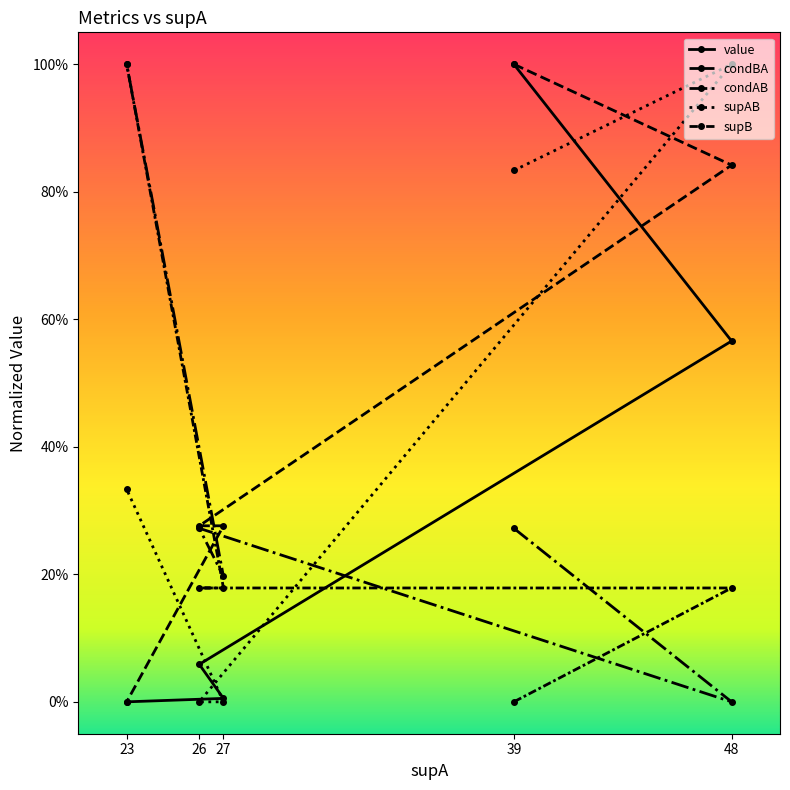

What is the approximate value of condAB at 39?

0.3